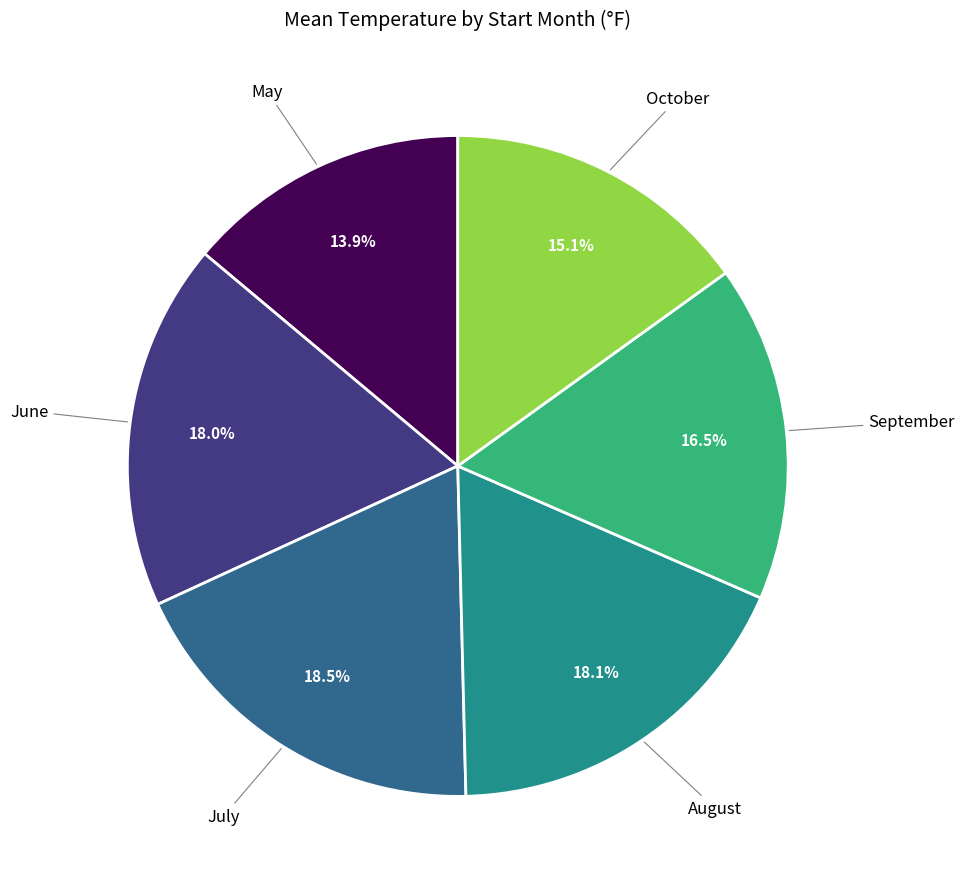

Is there any slice that represents more than half of the pie?

No